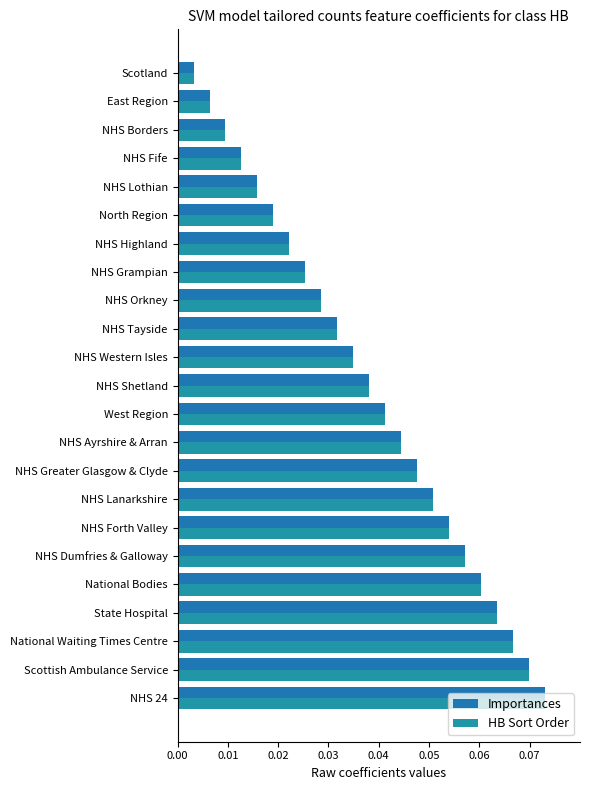

How many series are shown in this chart?

2